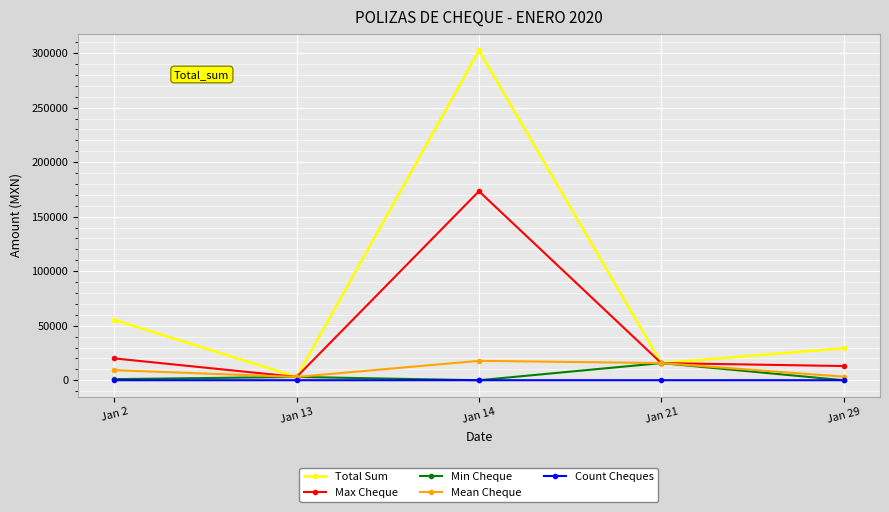

What is the maximum value for Count Cheques?

17.0